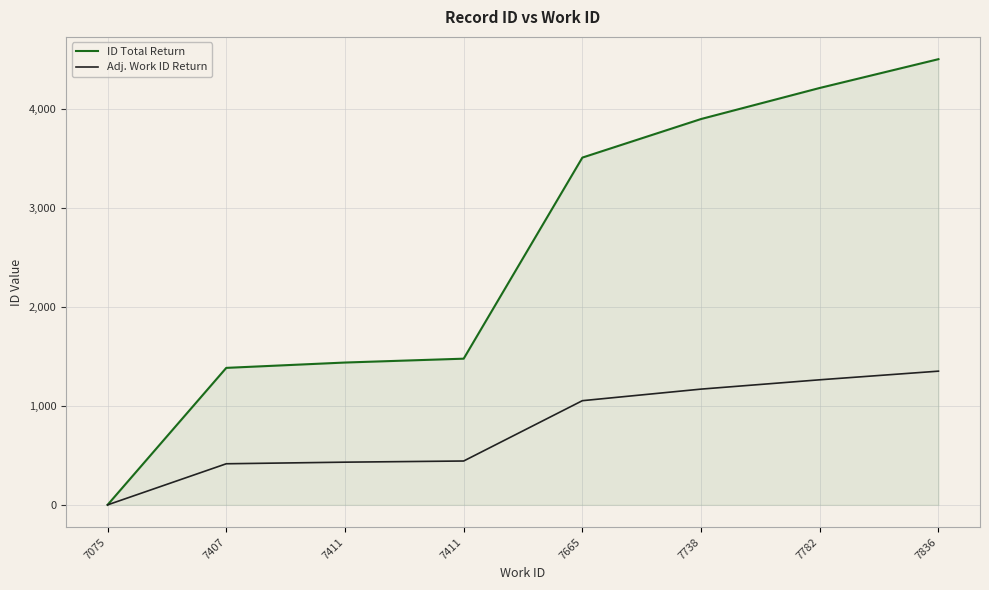

List the series in order of their overall mean, lowest first.

Adj. Work ID Return, ID Total Return